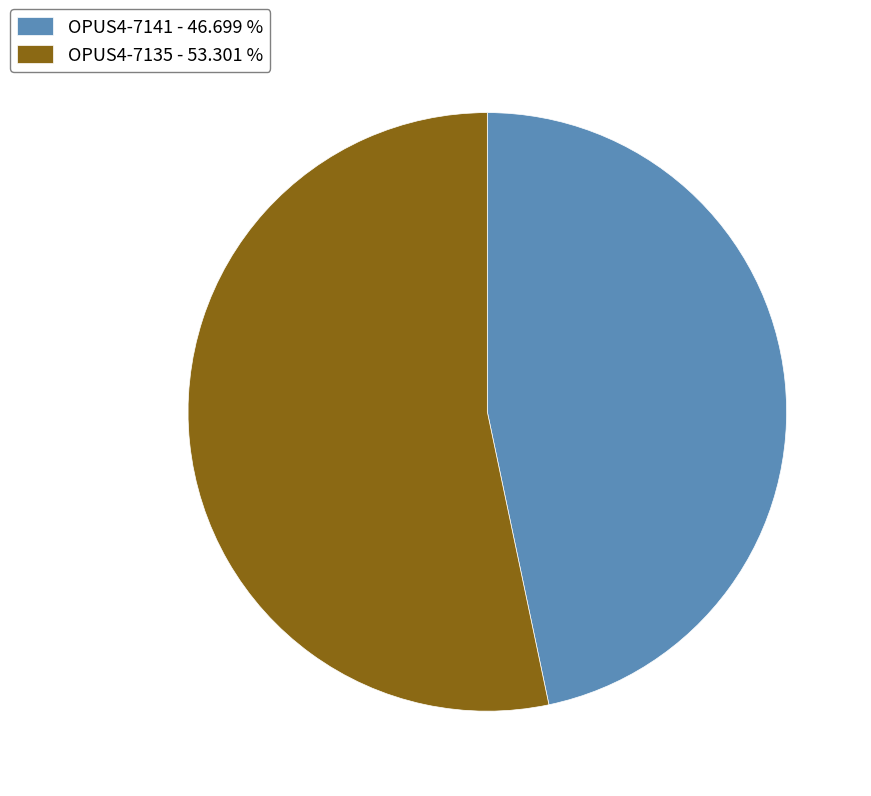

What is the ratio of the value at OPUS4-7135 - 53.301 % to the value at OPUS4-7141 - 46.699 %?

1.1